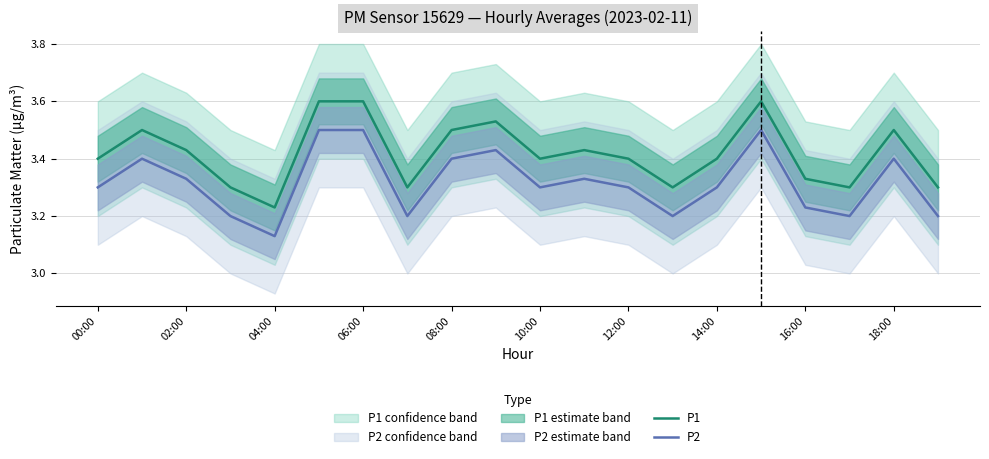

True or false: P2 has a value of 5.1 at 14:00.

False